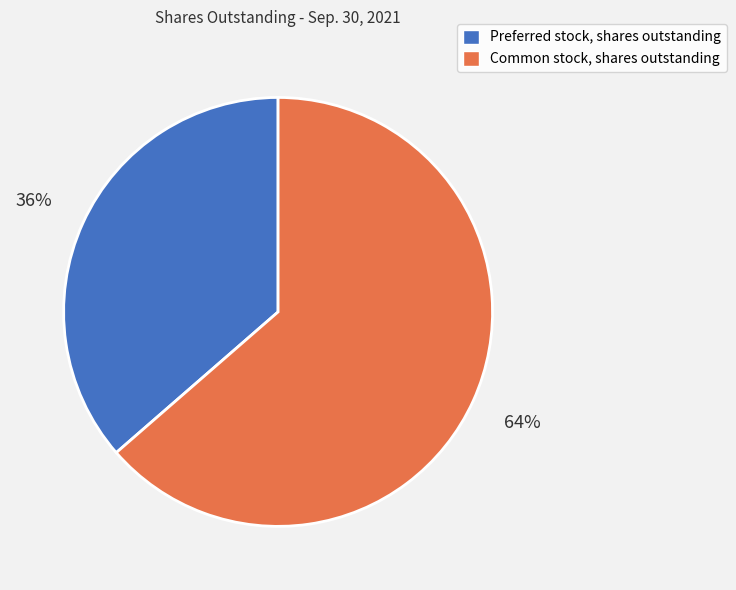

Which has a higher value, Common stock, shares outstanding or Preferred stock, shares outstanding?

Common stock, shares outstanding